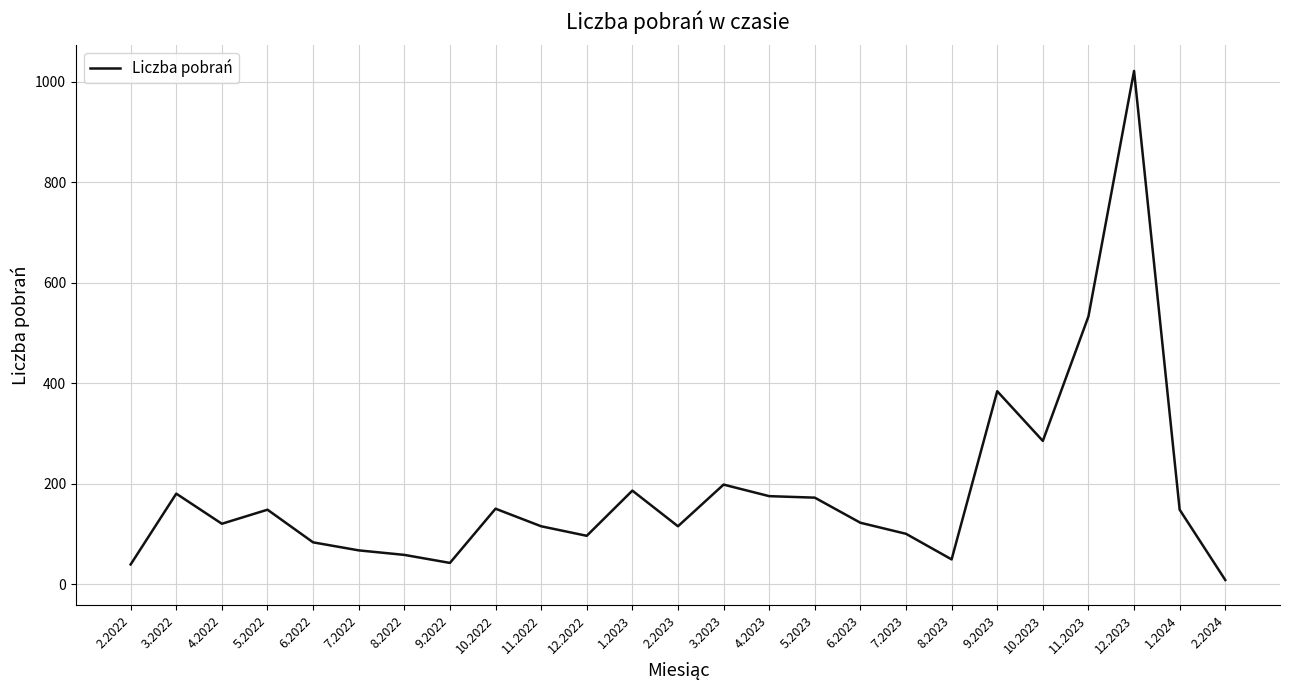

What is the greatest value displayed?

1022